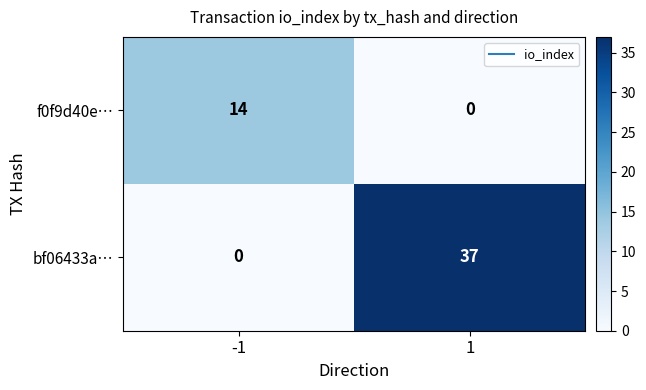

What is the difference between the f0f9d40e… values at -1 and 1?

14